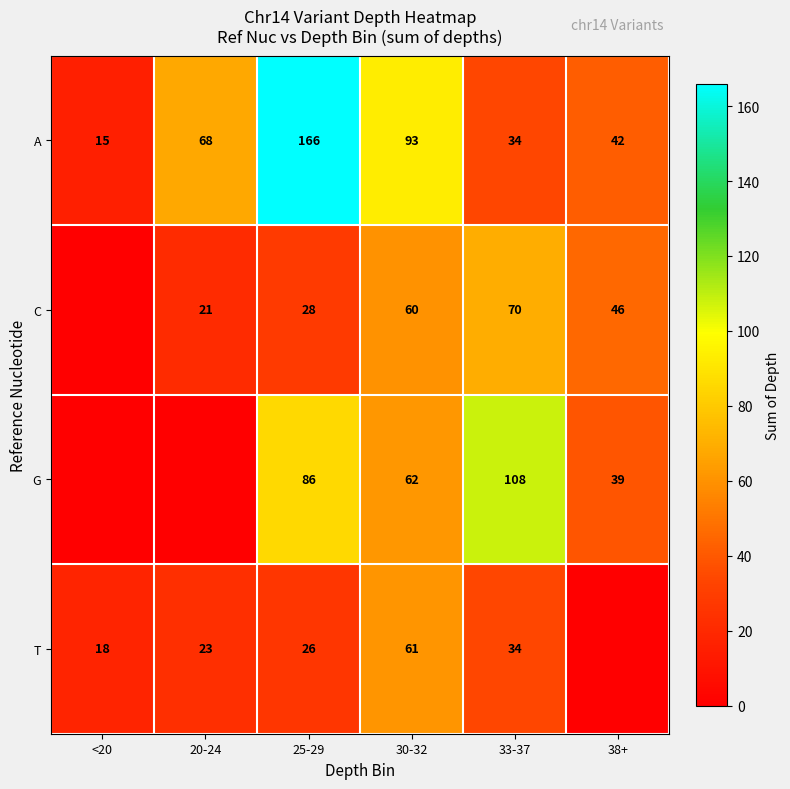

Rank the categories by A value from highest to lowest.

25-29, 30-32, 20-24, 38+, 33-37, <20